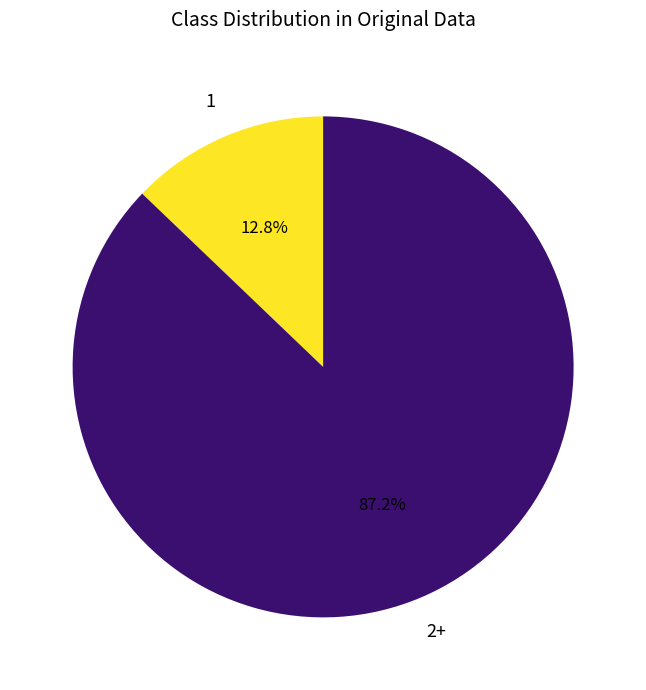

Is there a majority slice in this chart?

Yes